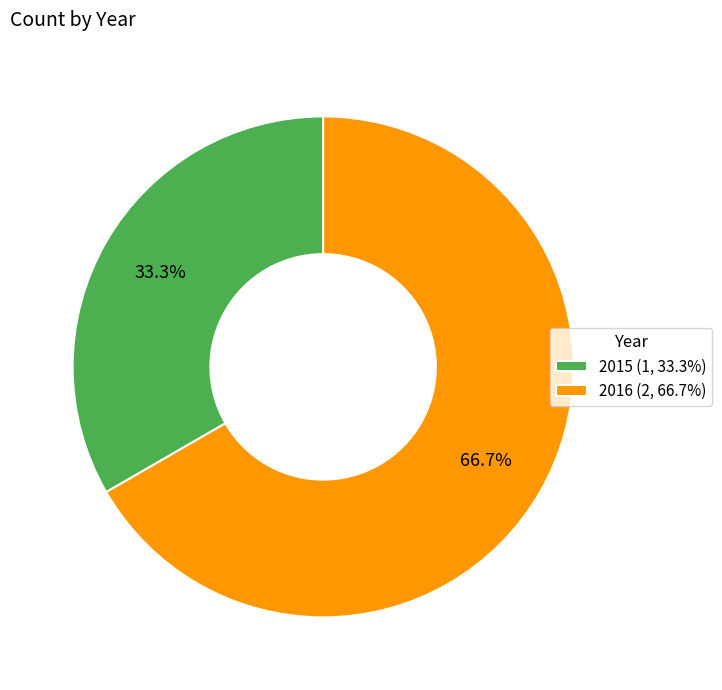

Rank the categories by value from highest to lowest.

2016, 2015